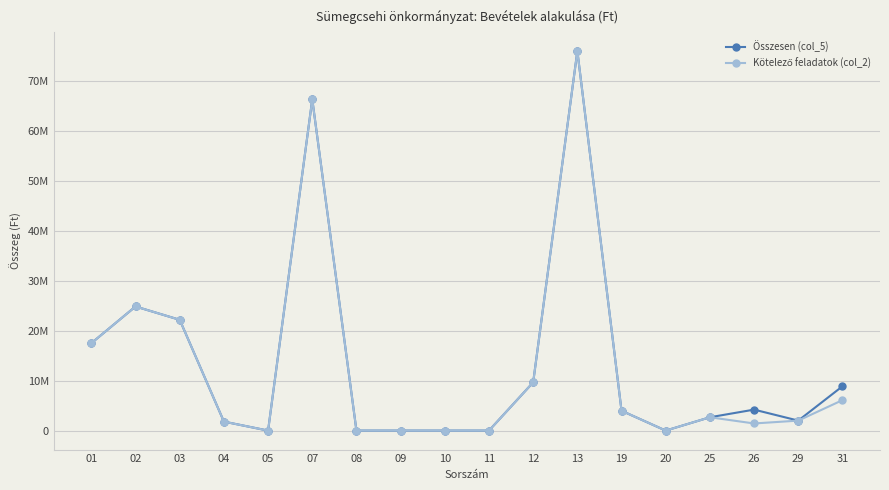

Does the chart have visible grid lines?

Yes